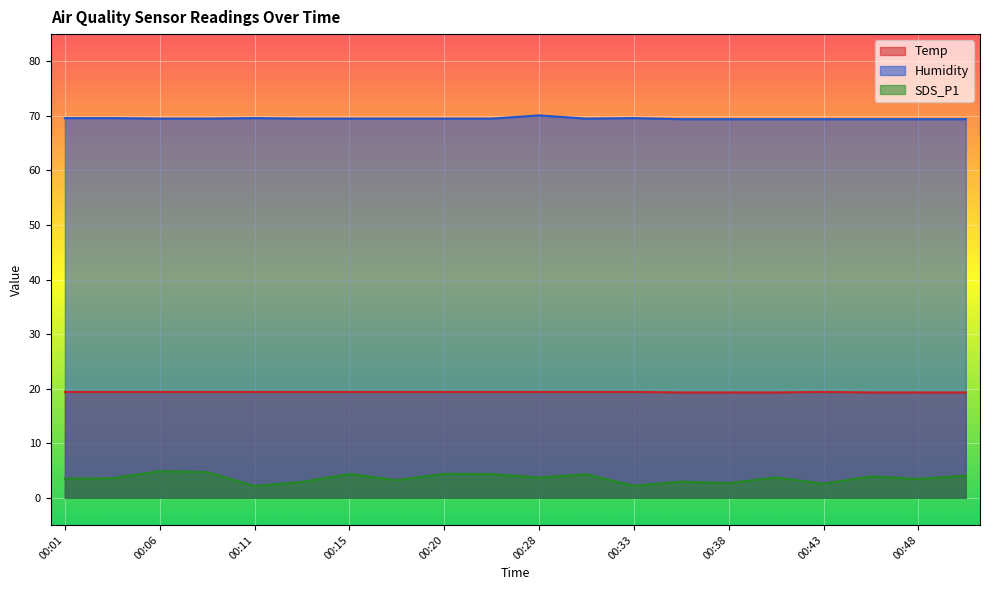

Is the value of Humidity at 00:18 greater than the value of SDS_P1 at 00:11?

Yes